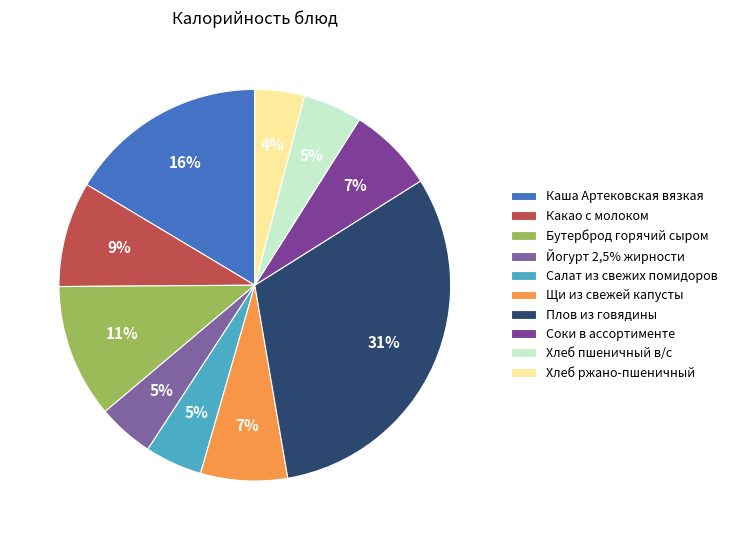

Does any single category account for the majority?

No